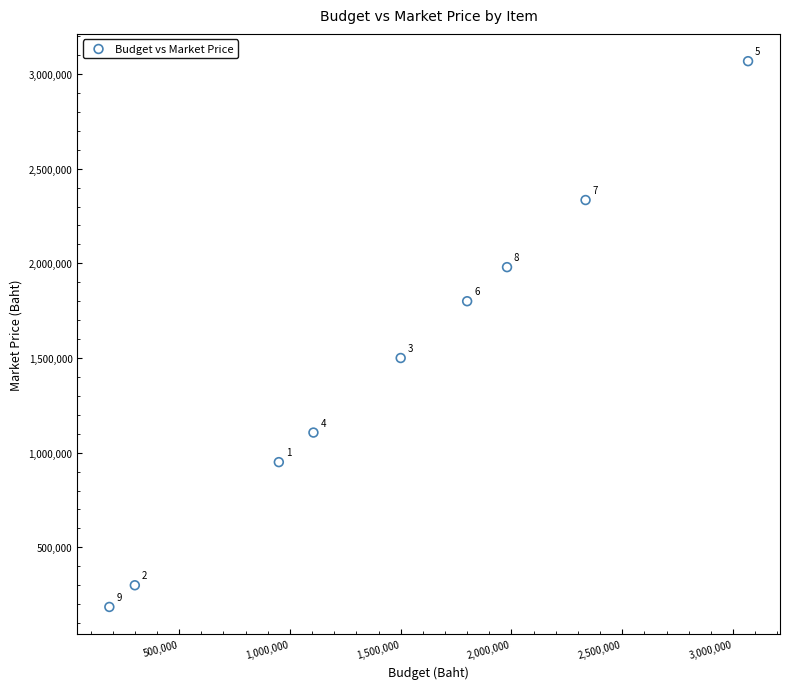

What is the average X value?

1469300